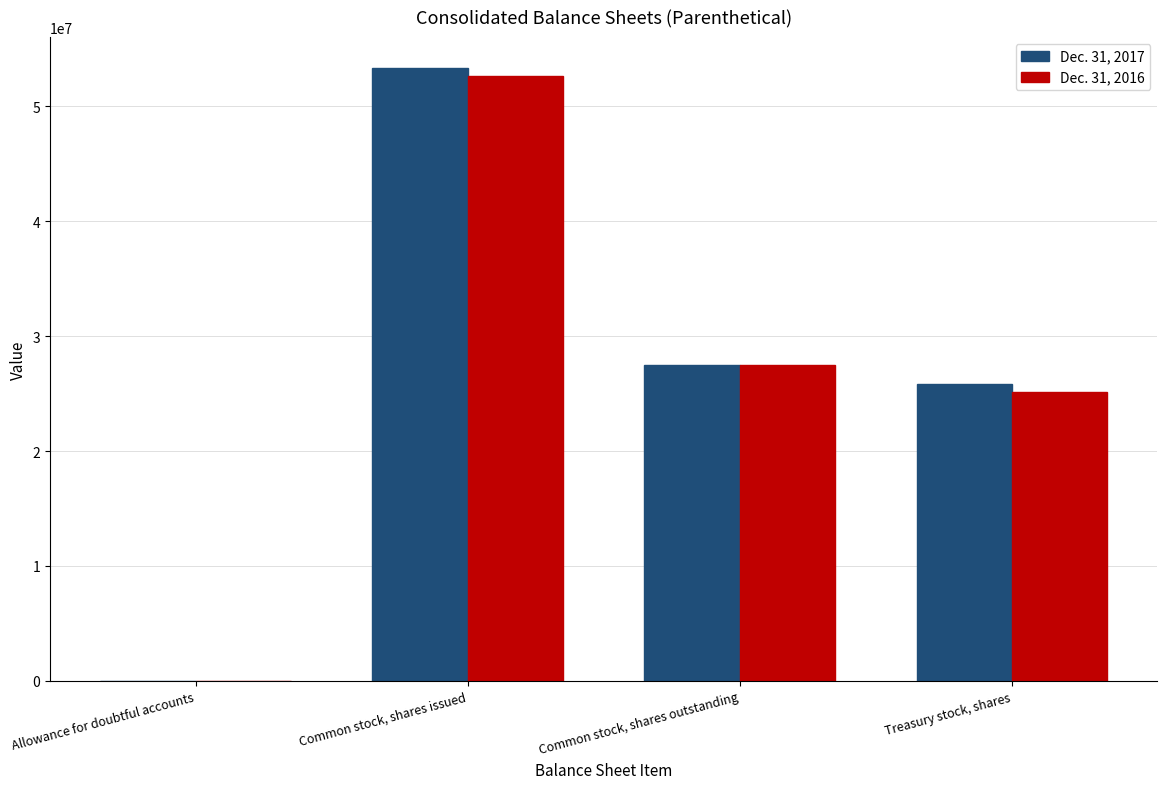

At which category is the sum across all series the highest?

Common stock, shares issued